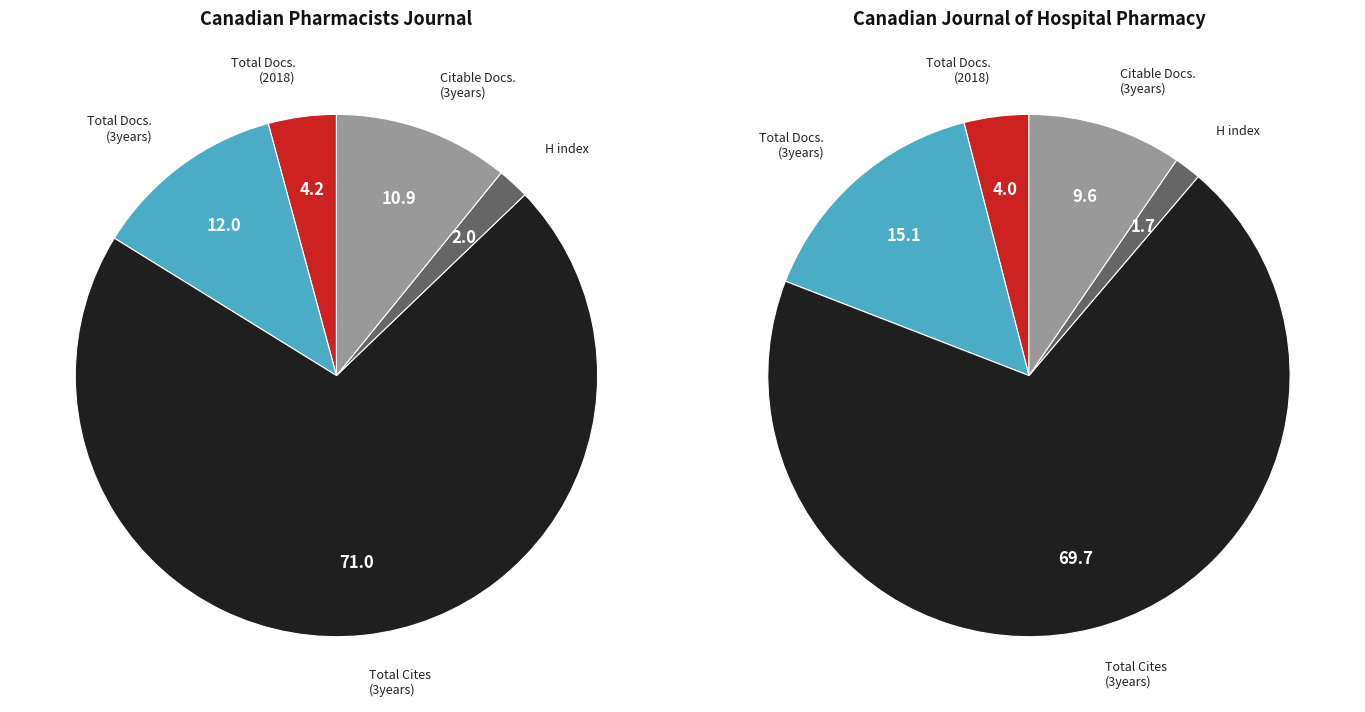

What percentage do Canadian Pharmacists Journal and Canadian Journal of Hospital Pharmacy together represent?

100.0%